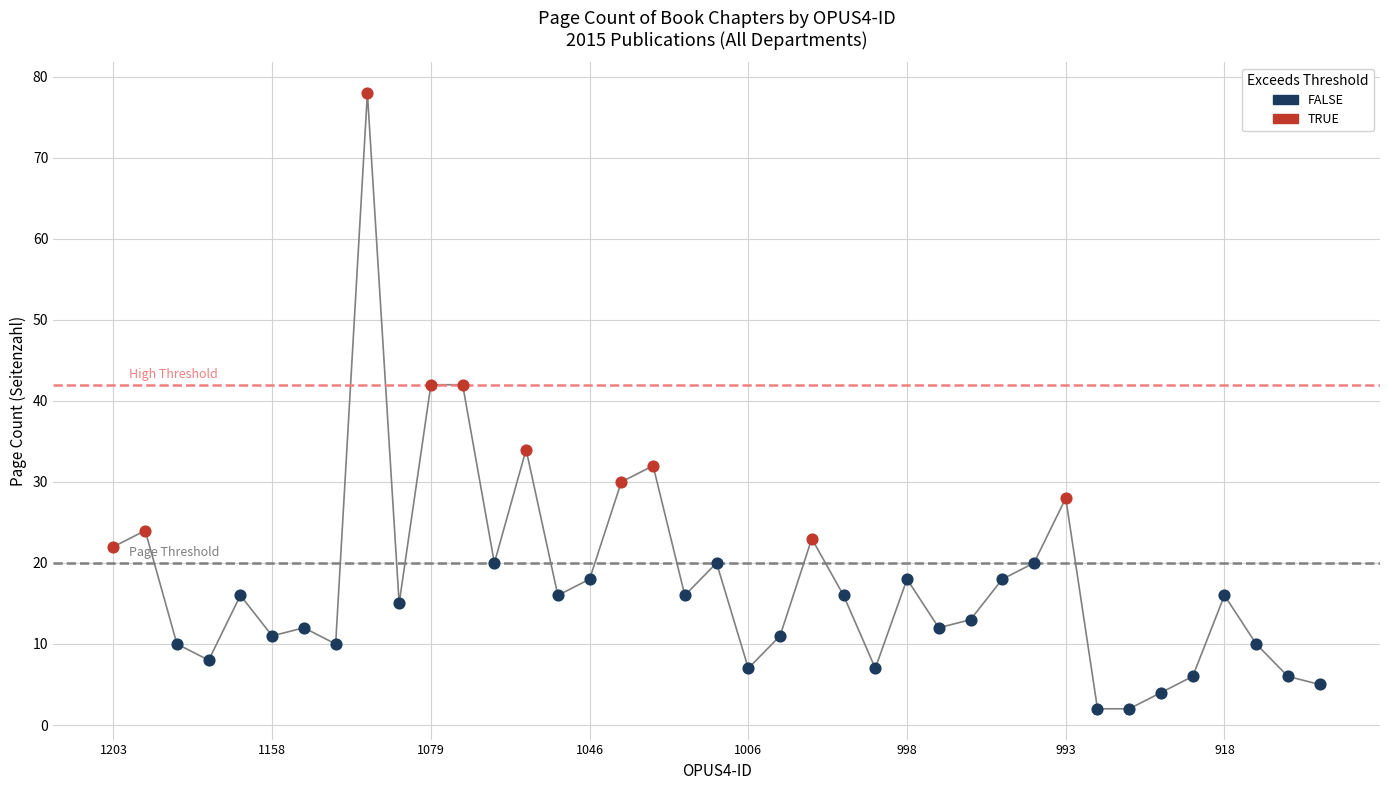

Which series contains the lowest Y value?

FALSE